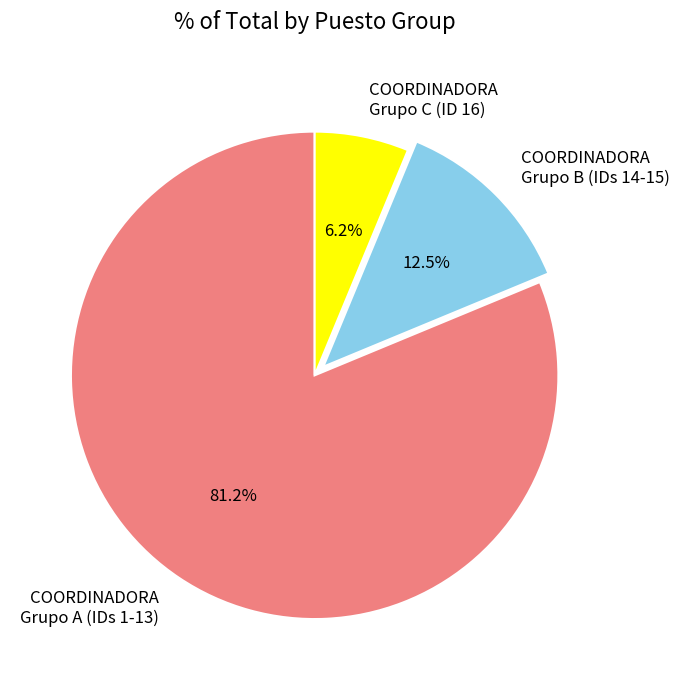

Which slice is the smallest?

COORDINADORA Grupo C (ID 16)